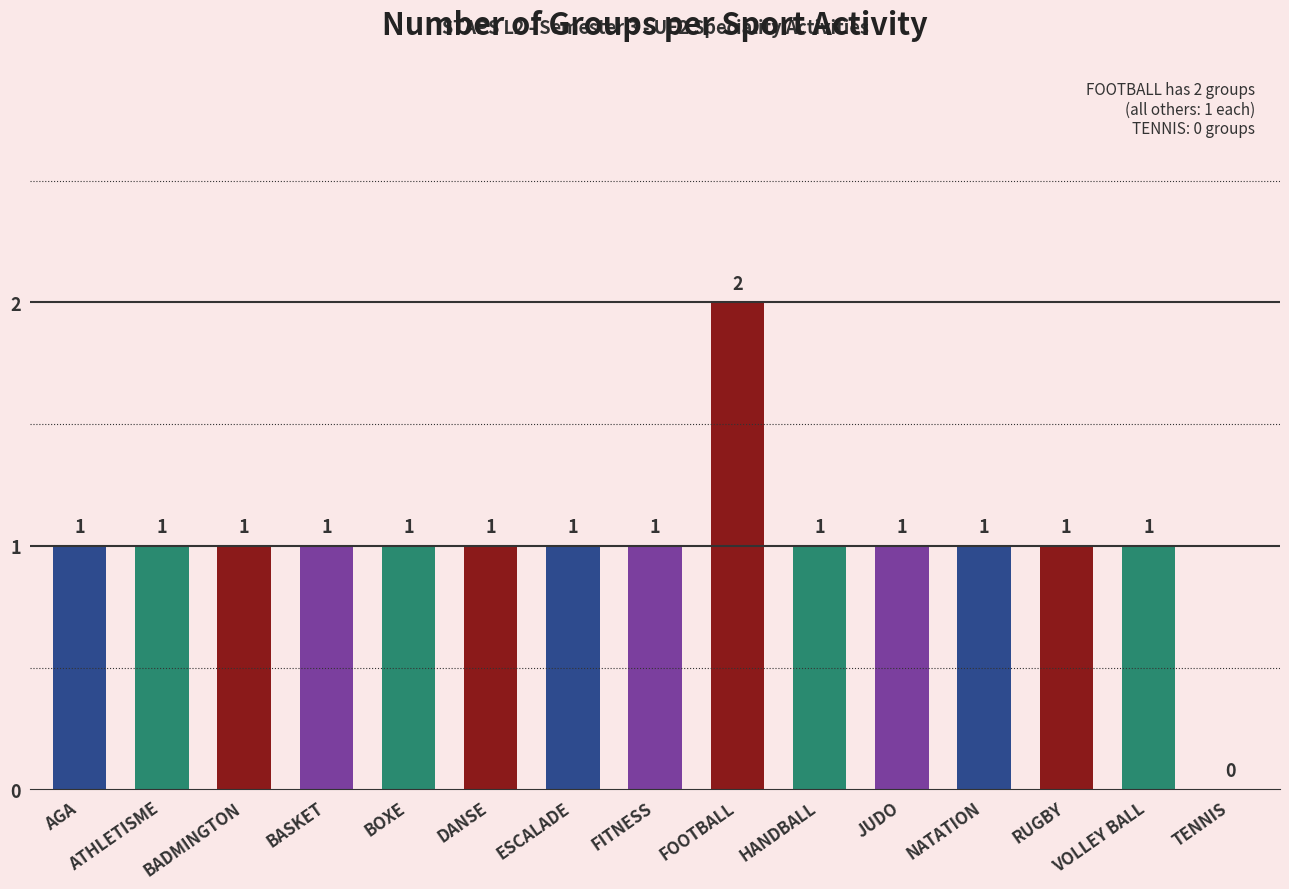

Does the chart contain stacked bars?

No